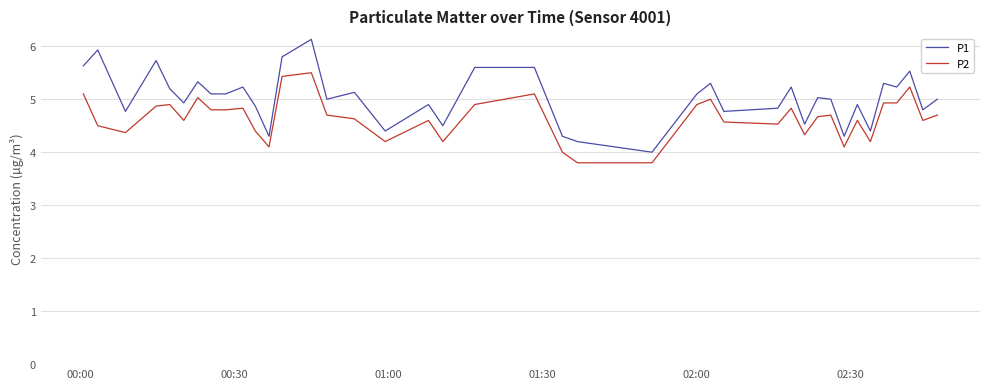

What is the minimum value for P1?

4.0